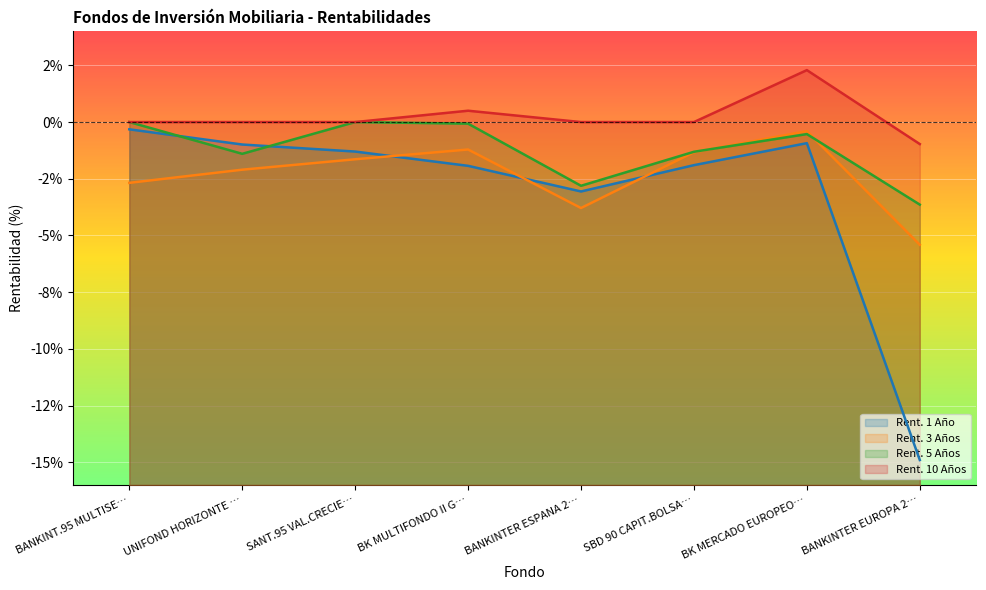

Which series changed the most between SANT.95 VAL.CRECIE… and SBD 90 CAPIT.BOLSA…?

Rent. 5 Años